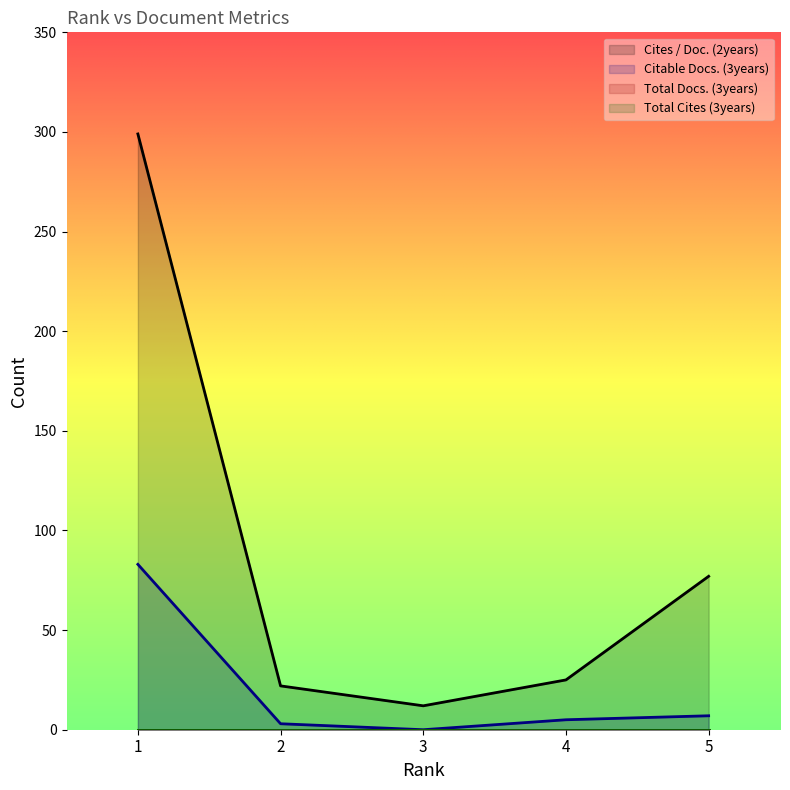

What is the difference between the highest and lowest values at 1?

216